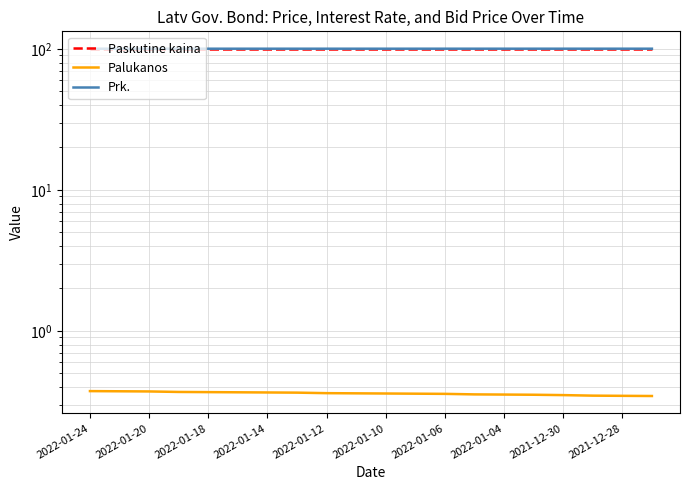

What are all the series names shown in the legend?

Paskutine kaina, Palukanos, Prk.